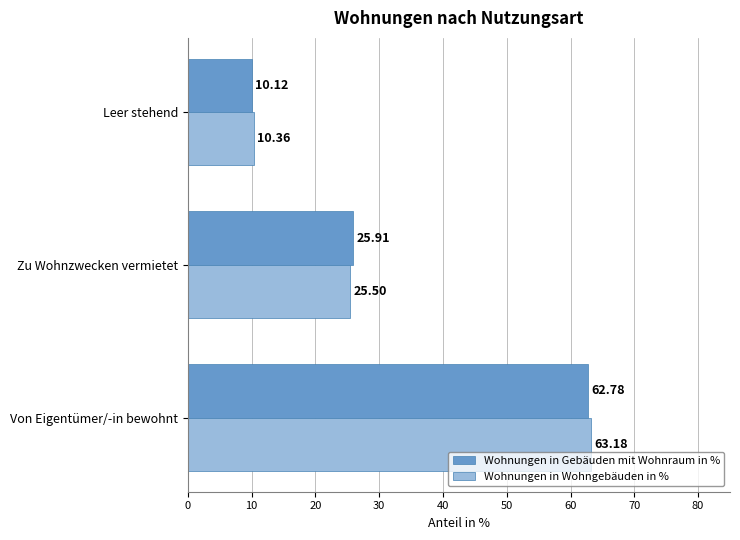

Rank the categories by Wohnungen in Gebäuden mit Wohnraum in % value from lowest to highest.

Leer stehend, Zu Wohnzwecken vermietet, Von Eigentümer/-in bewohnt